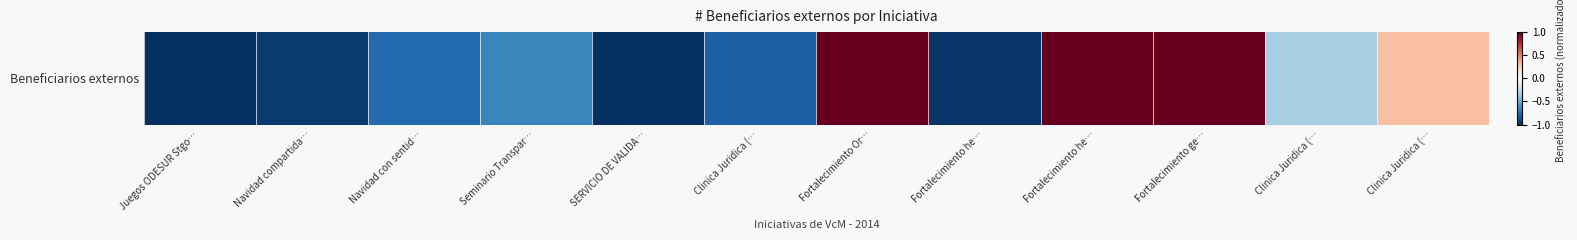

What value does the data have at Fortalecimiento ge…?

1.0